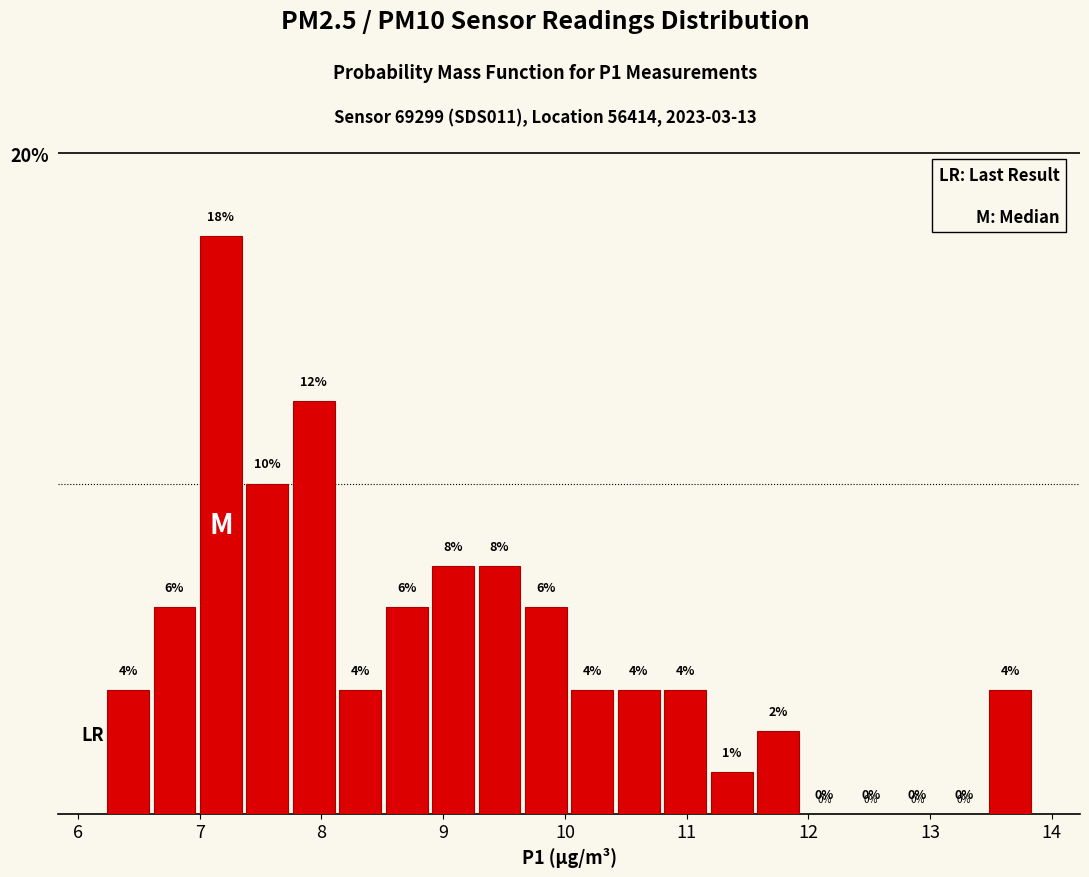

Around what value on the x-axis is the tallest bar? Give the approximate position of its centre, as read against the axis.

7.2